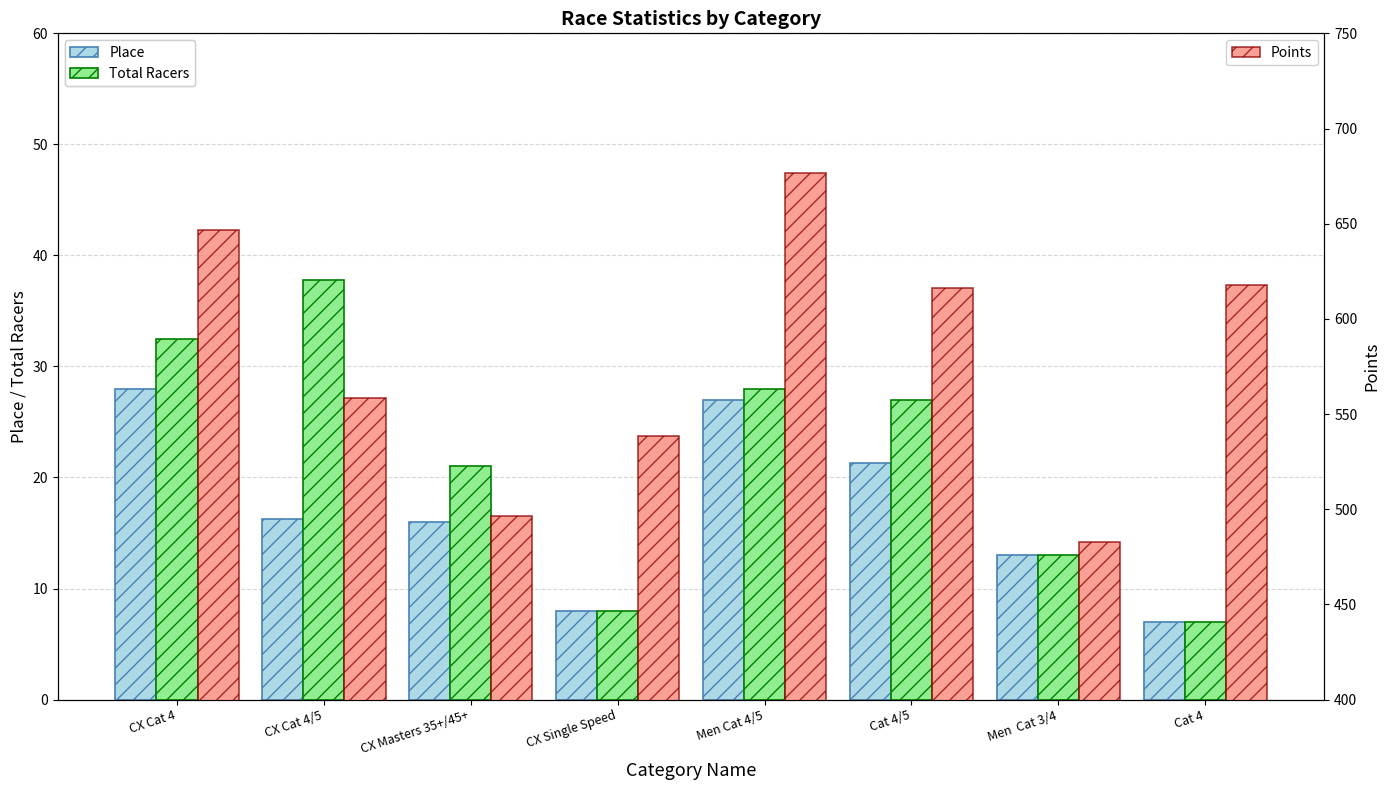

Rank the categories by Total Racers value from highest to lowest.

CX Cat 4/5, CX Cat 4, Men Cat 4/5, Cat 4/5, CX Masters 35+/45+, Men  Cat 3/4, CX Single Speed, Cat 4